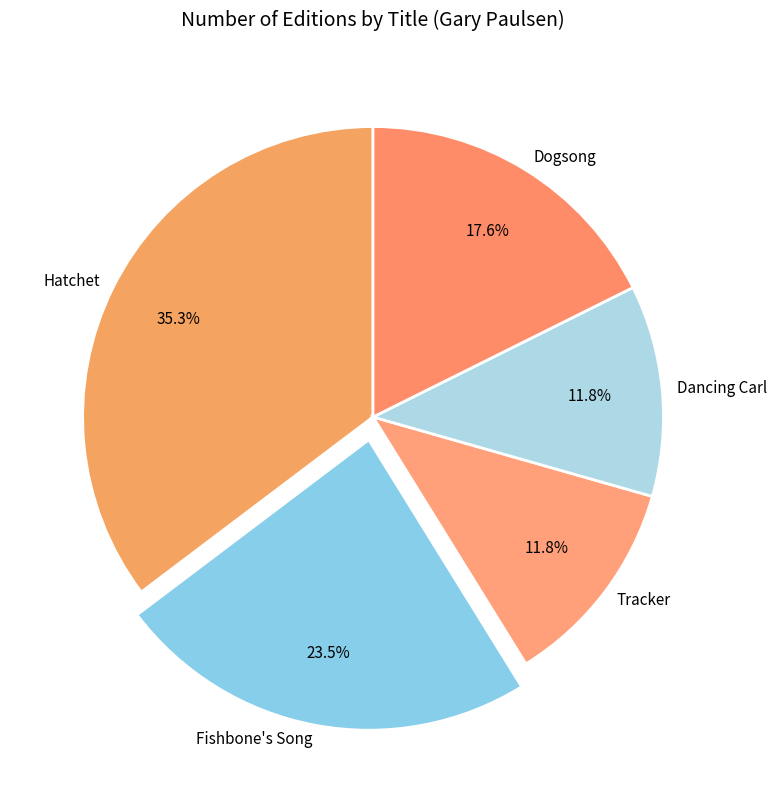

What percentage is NOT represented by Hatchet?

64.7%